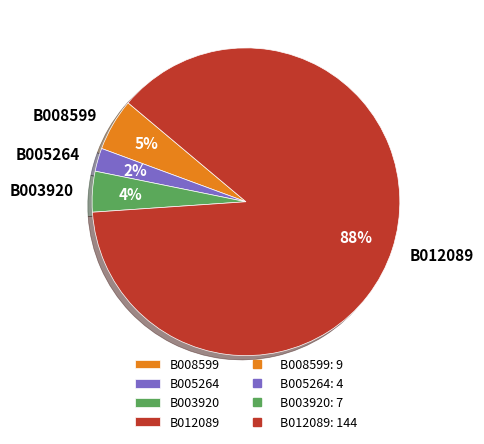

How many segments does this pie chart have?

4